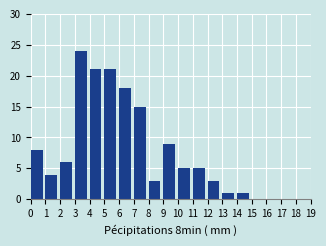

Reading left to right, transcribe this chart: for each bar, give the range it covers on the x-axis and its height. The values are not printed on the chart, so give them approximately, as read against the axis.

0 to 1: 8
1 to 2: 4
2 to 3: 6
3 to 4: 24
4 to 5: 21
5 to 6: 21
6 to 7: 18
7 to 8: 15
8 to 9: 3
9 to 10: 9
10 to 11: 5
11 to 12: 5
12 to 13: 3
13 to 14: 1
14 to 15: 1
15 to 16: 0
16 to 17: 0
17 to 18: 0
18 to 19: 0